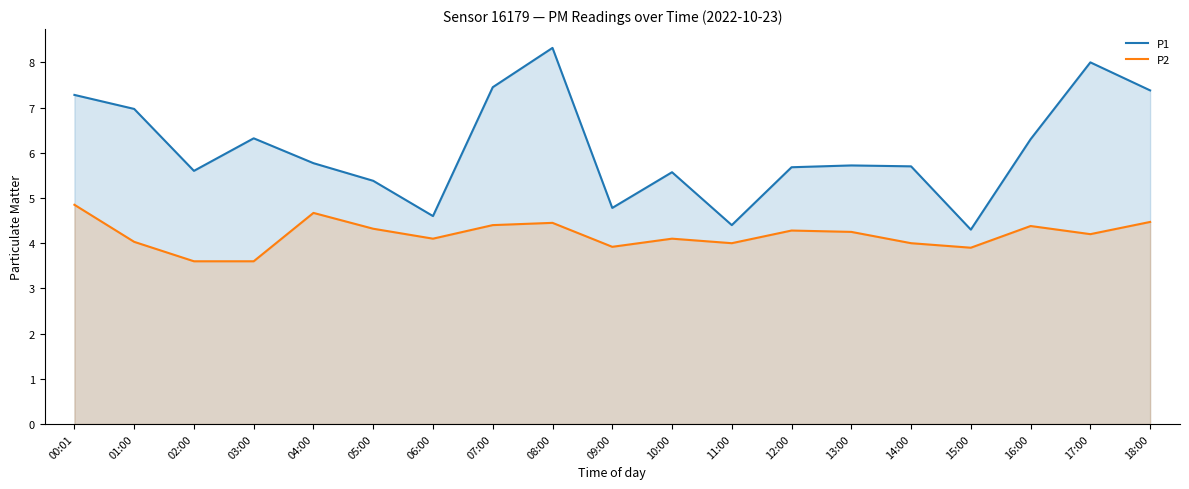

List the series in order of their peak value, lowest first.

P2, P1